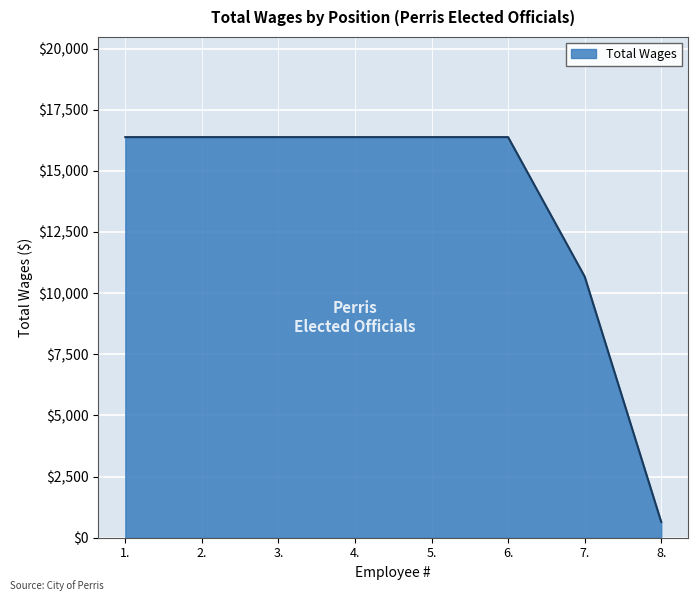

Where is the data nearest to the value 8513?

7.